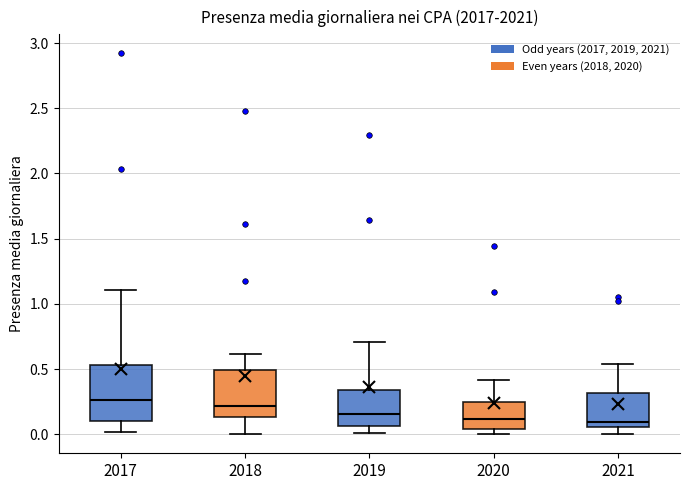

Which box is the tallest, from its lower edge to its upper edge?

2017